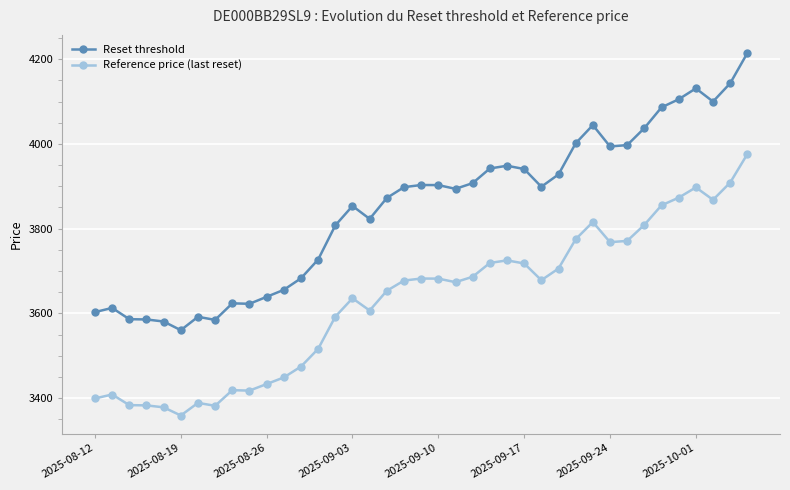

In Reference price (last reset), how many points are higher than both neighbors (excluding endpoints)?

8